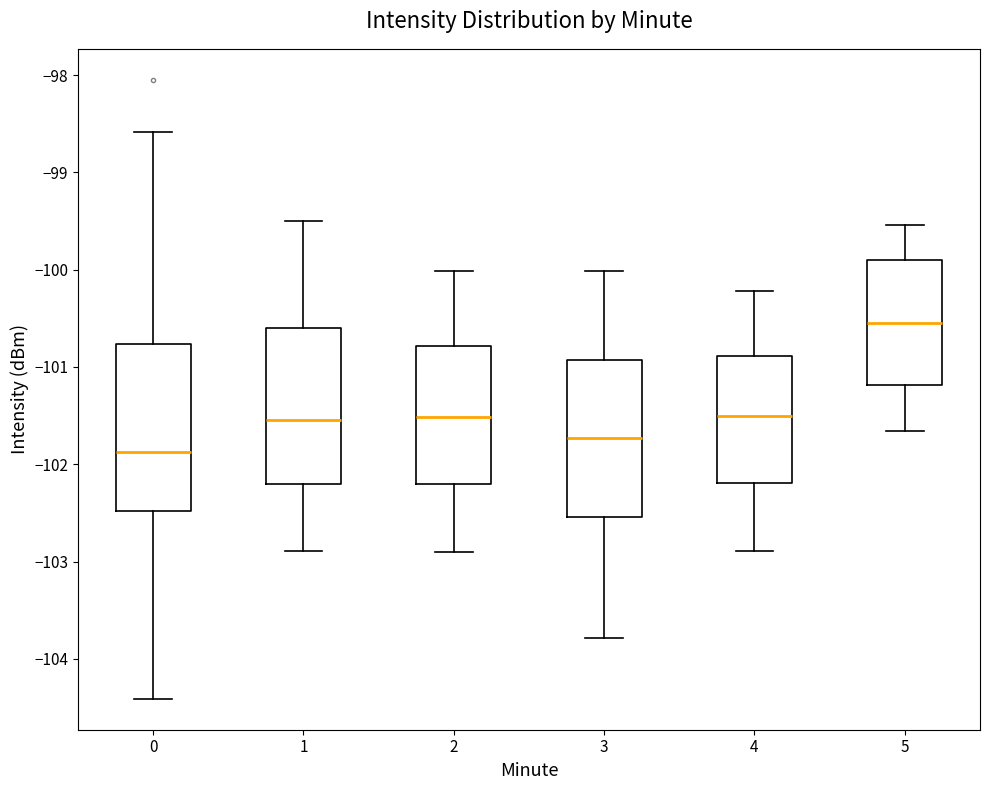

Where is the lower edge of the box at x = 1 on the y-axis? The values are not printed on the chart, so give them approximately, as read against the axis.

-102.2